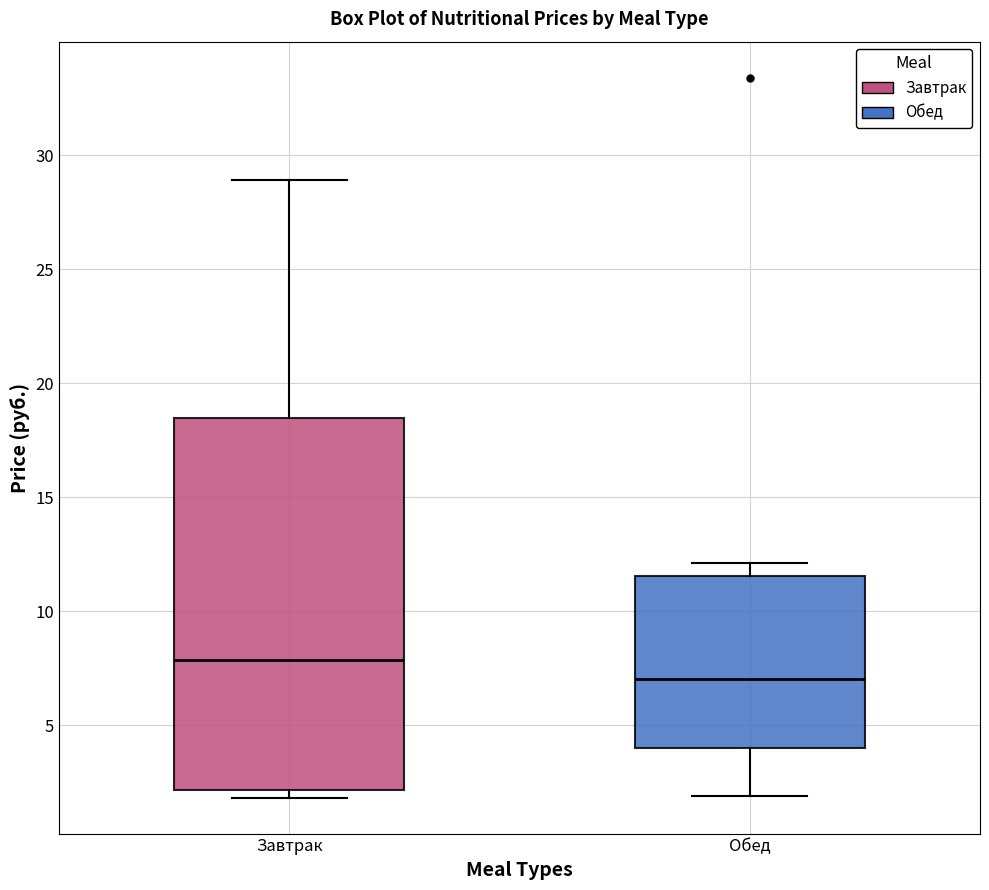

Which box's median line is the highest?

Завтрак